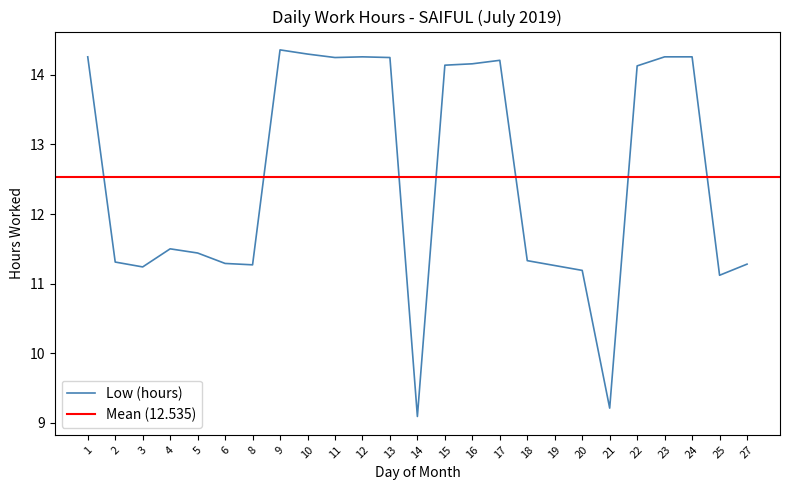

What is the sum of the values at 12 and 13?

28.5